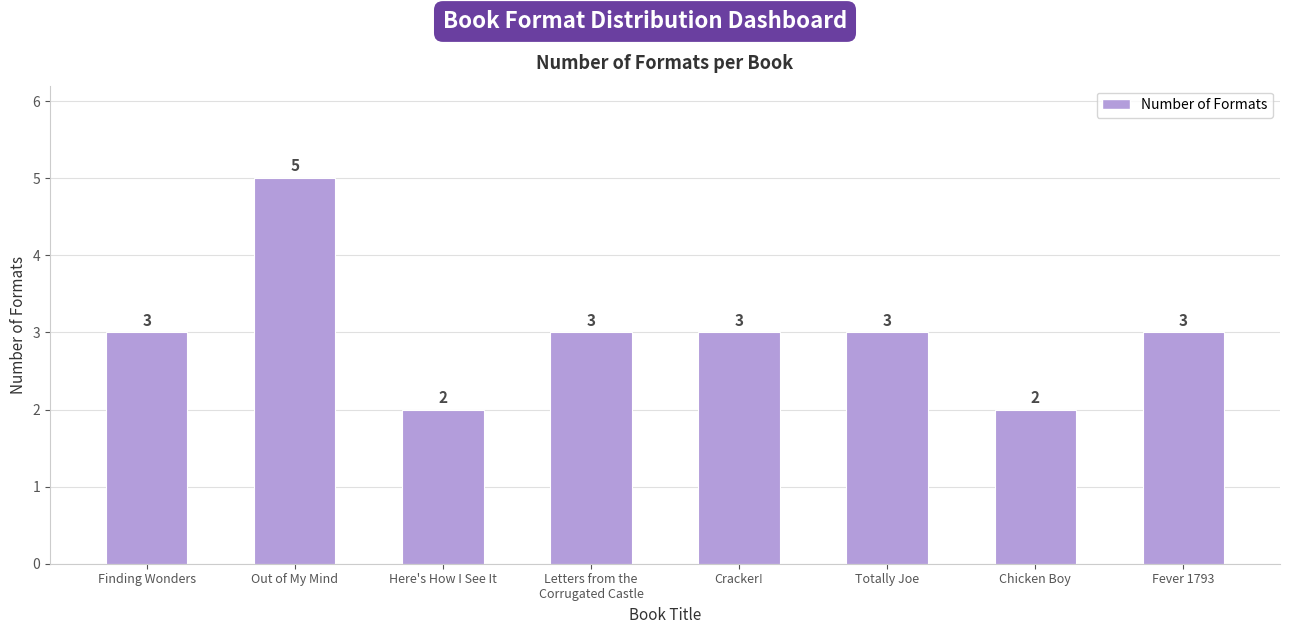

Are the bars horizontal?

No